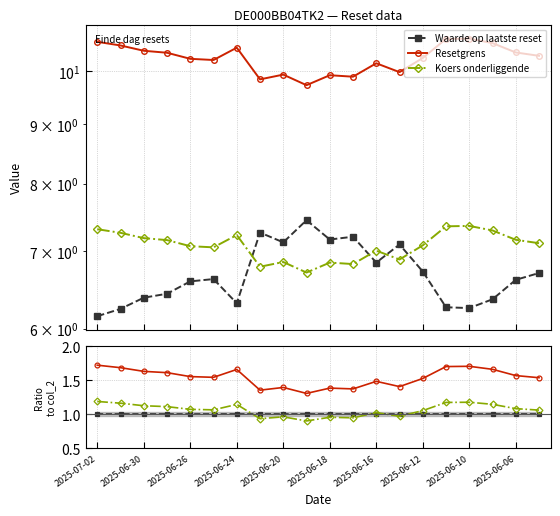

How many distinct data groups are displayed?

3